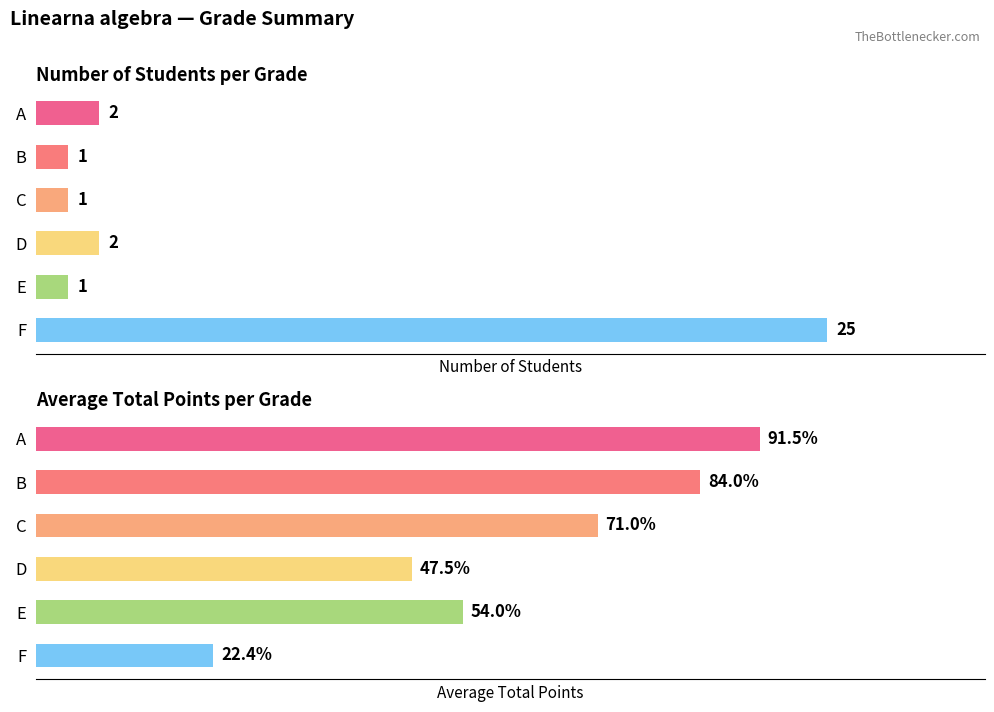

The value of Avg Points at 3 is 47.5. True or false?

True